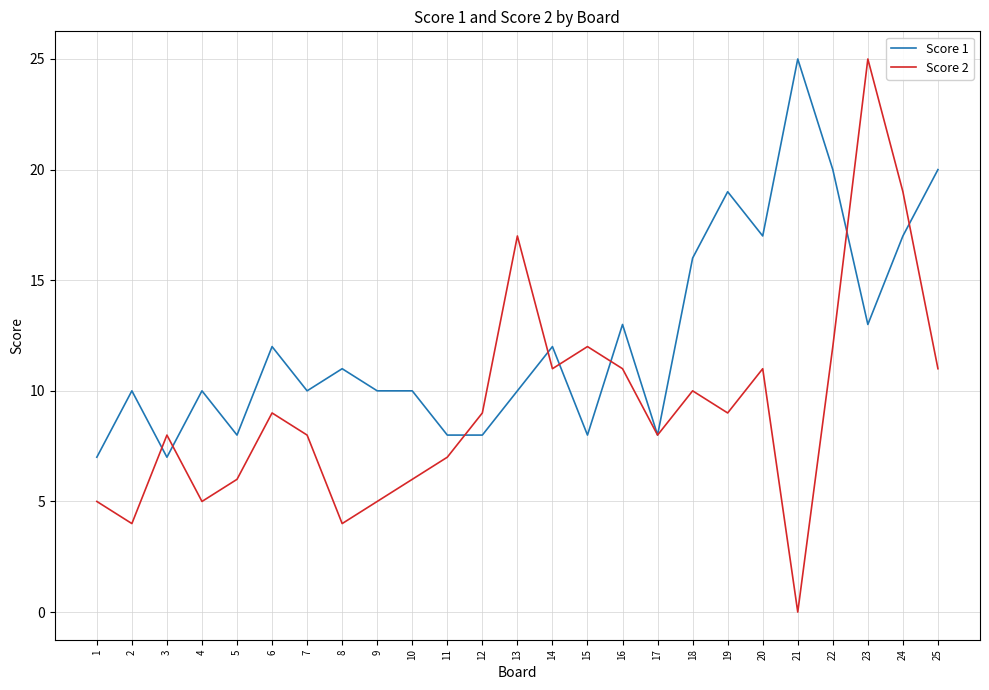

Between which two adjacent categories do Score 2 and Score 1 first intersect?

2 and 3